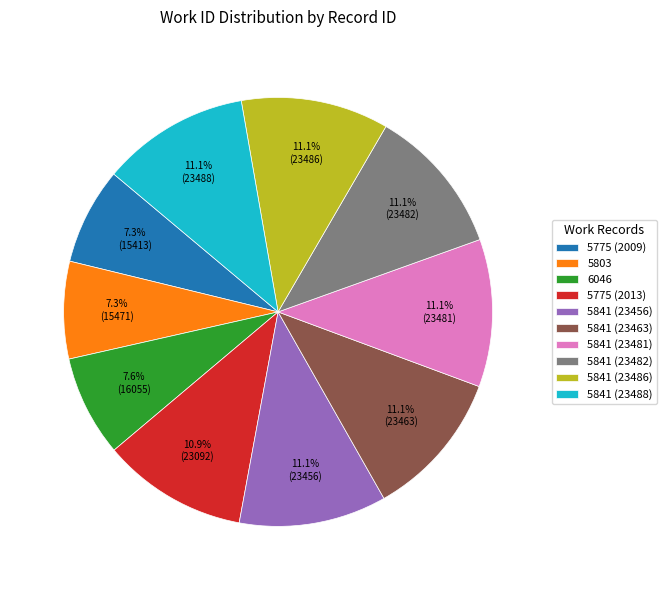

Combined, do 5841 (23463) and 5775 (2009) account for over 50%?

No